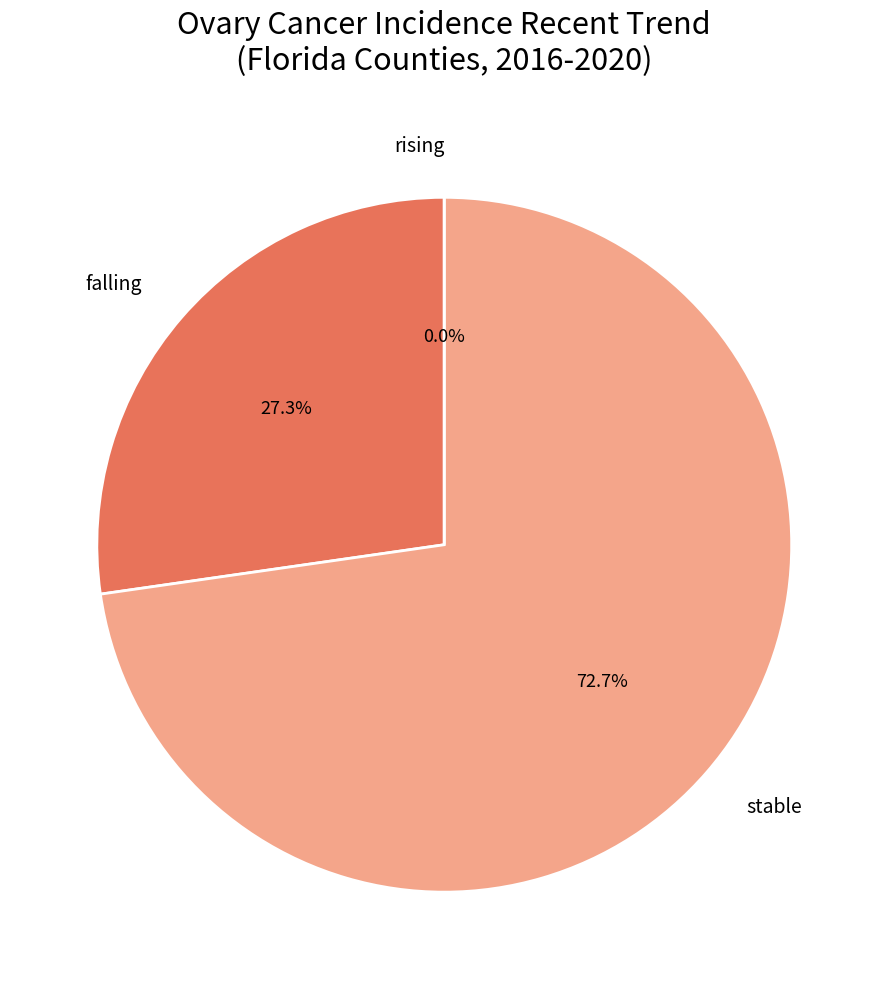

How many segments does this pie chart have?

3